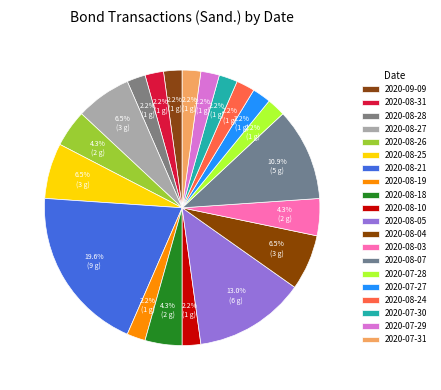

How many segments does this pie chart have?

20